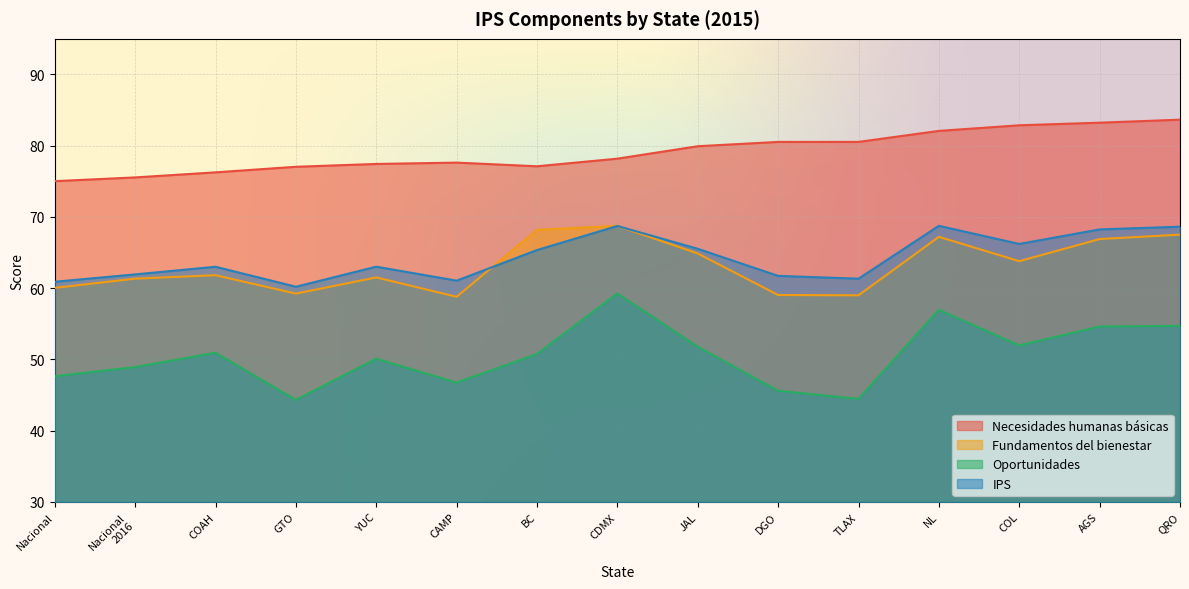

Which series has the widest spread of values?

Oportunidades